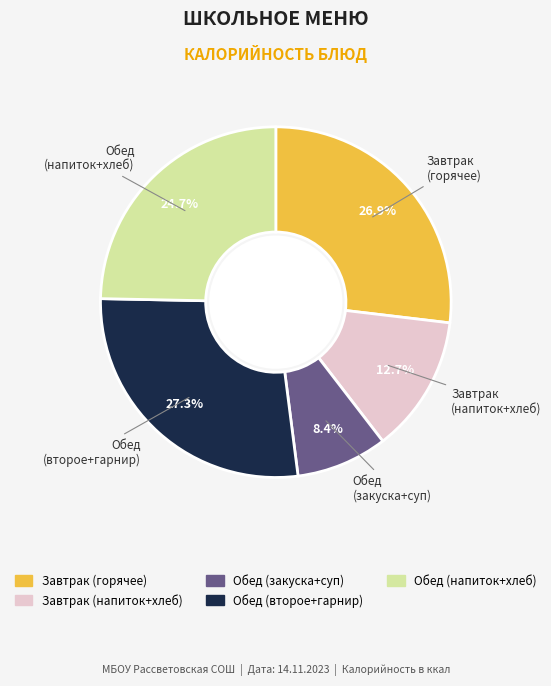

Is there any slice that represents more than half of the pie?

No